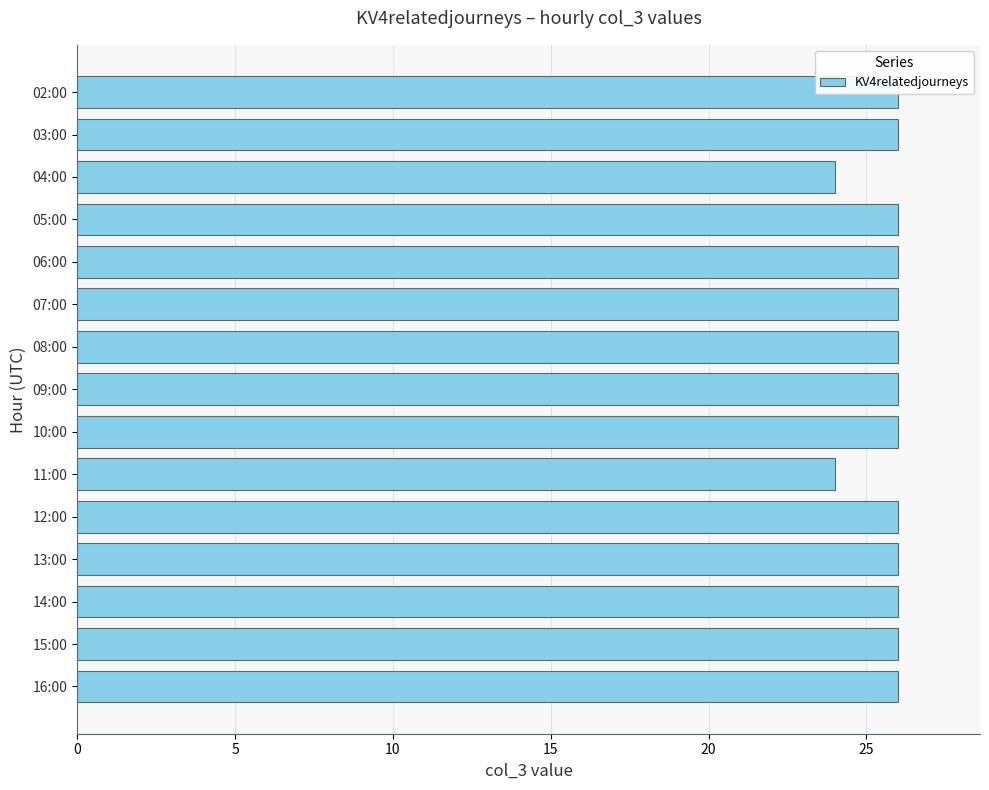

What is the value of the 2nd bar from the left?

26